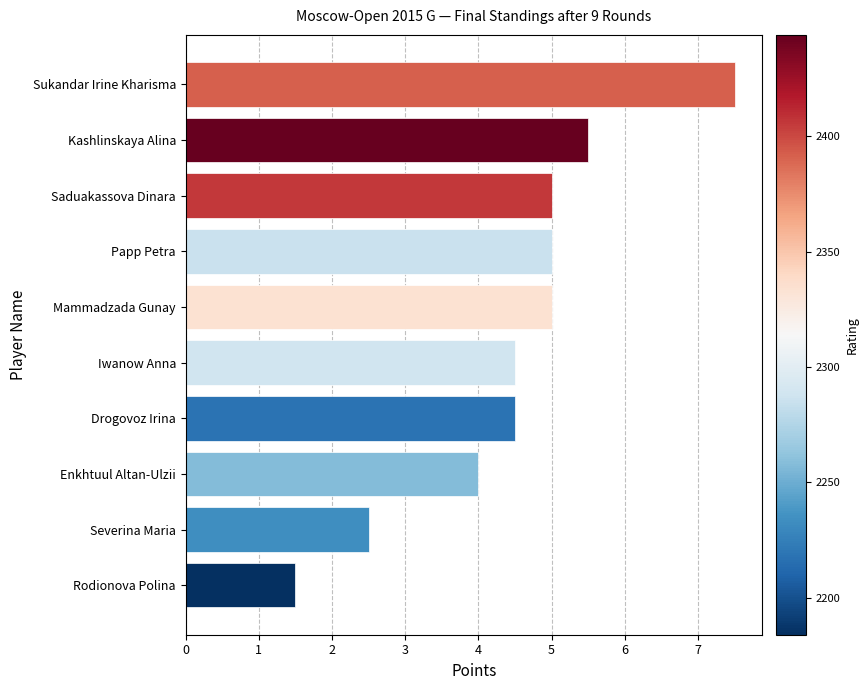

Reading bottom to top, transcribe all the data shown in this chart.

1.5	2.5	4.0	4.5	4.5	5.0	5.0	5.0	5.5	7.5